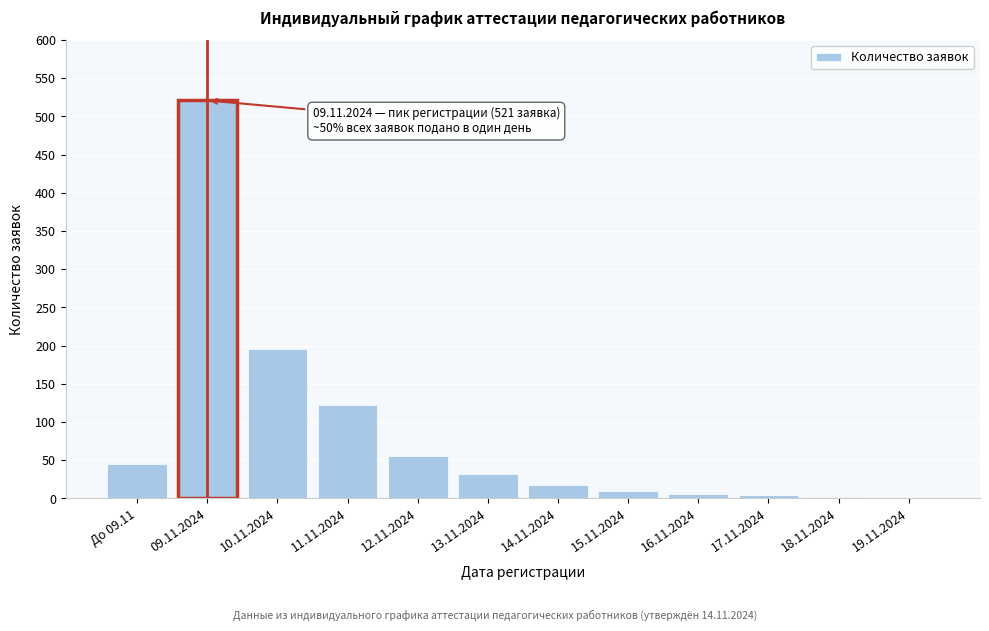

What is the greatest value displayed?

521